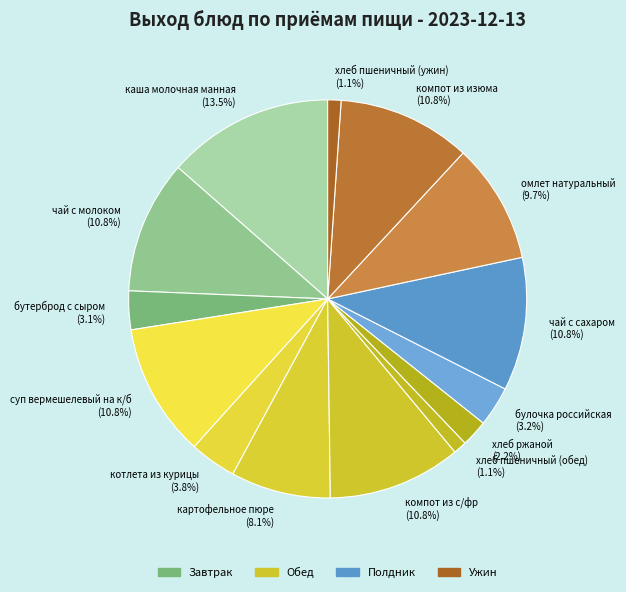

Which category has the biggest portion of the pie?

каша молочная манная